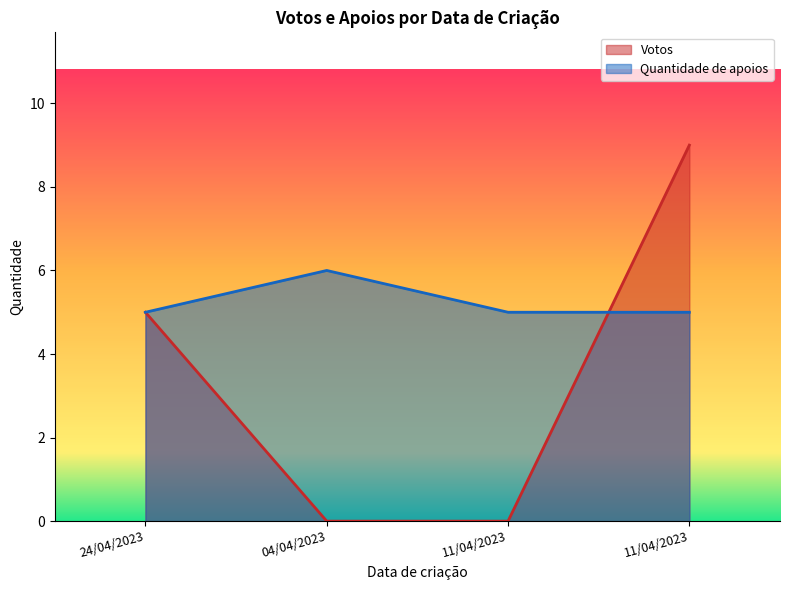

True or false: Quantidade de apoios has a value of 6 at 04/04/2023.

True